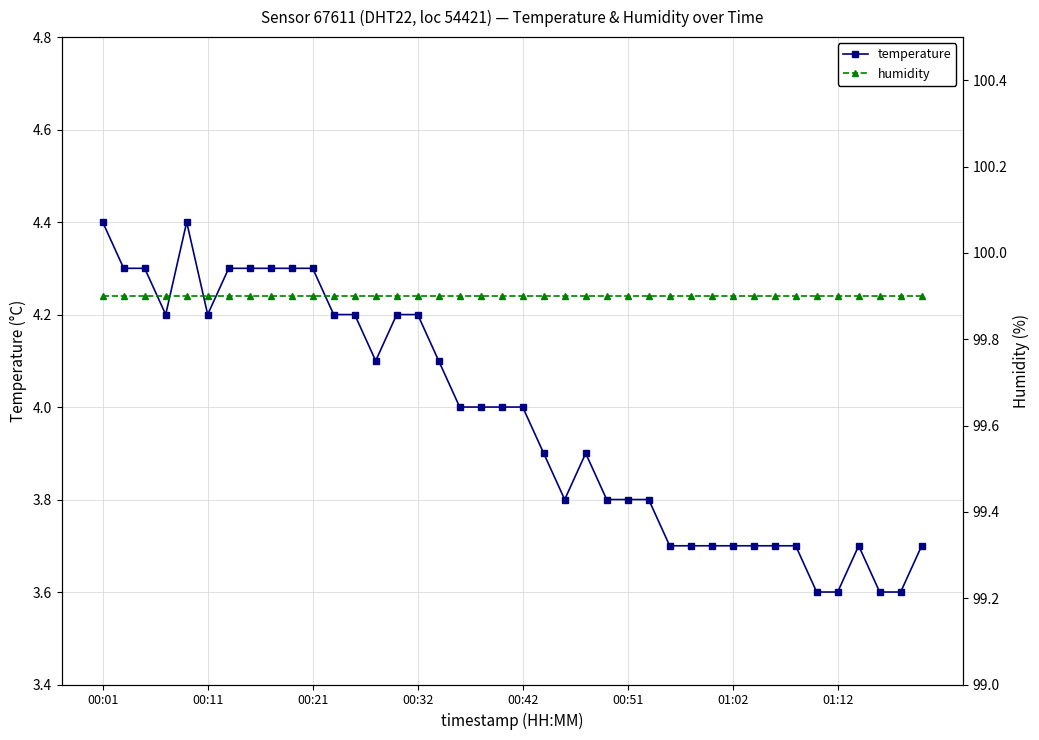

True or false: temperature has a value of 1.2 at 9.

False